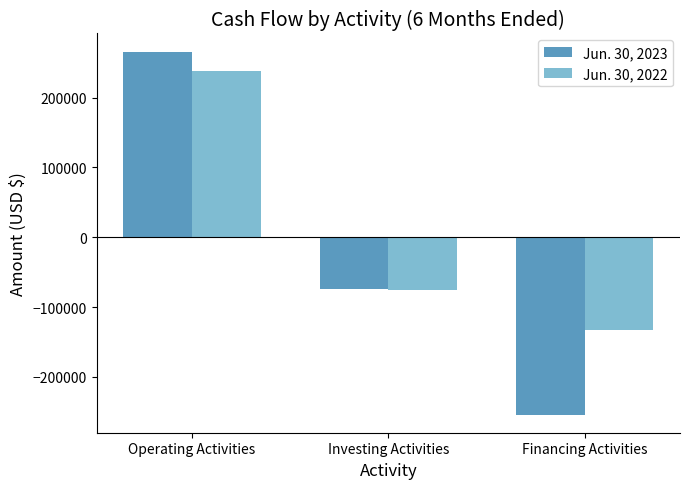

Reading right to left, transcribe all the data shown in this chart.

Jun. 30, 2023: Financing Activities=-254069	Investing Activities=-74734	Operating Activities=266036
Jun. 30, 2022: Financing Activities=-132493	Investing Activities=-75246	Operating Activities=238289